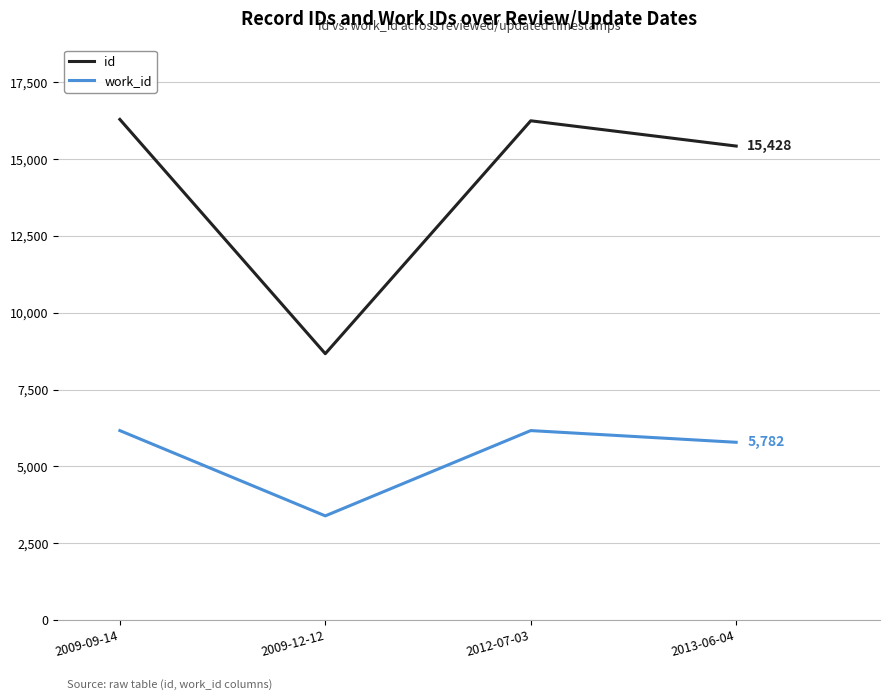

What is the difference between the second highest and second lowest values in the work_id series?

381